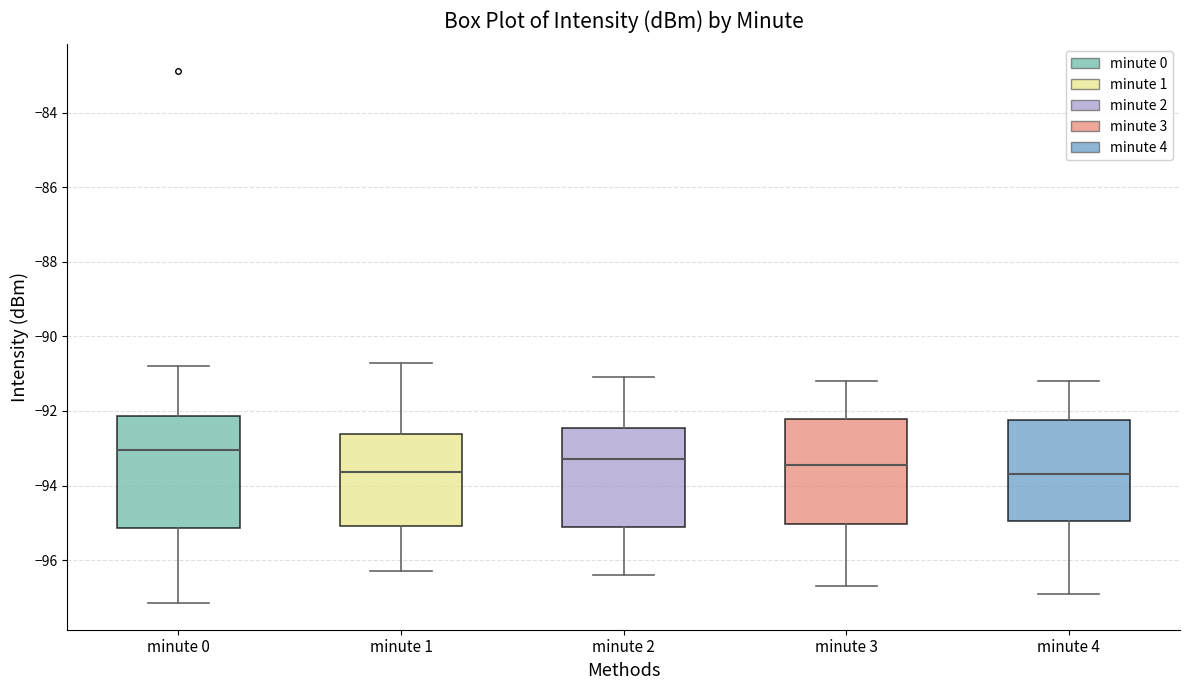

Reading left to right, read every box against the y-axis: the position of its median line, the range the box covers, and the ends of its whiskers. The values are not printed on the chart, so give them approximately, as read against the axis.

minute 0: median -93.0, box -95.2 to -92.2, whiskers -97.2 to -90.8
minute 1: median -93.6, box -95.0 to -92.6, whiskers -96.2 to -90.8
minute 2: median -93.2, box -95.2 to -92.4, whiskers -96.4 to -91.0
minute 3: median -93.4, box -95.0 to -92.2, whiskers -96.6 to -91.2
minute 4: median -93.6, box -95.0 to -92.2, whiskers -96.8 to -91.2